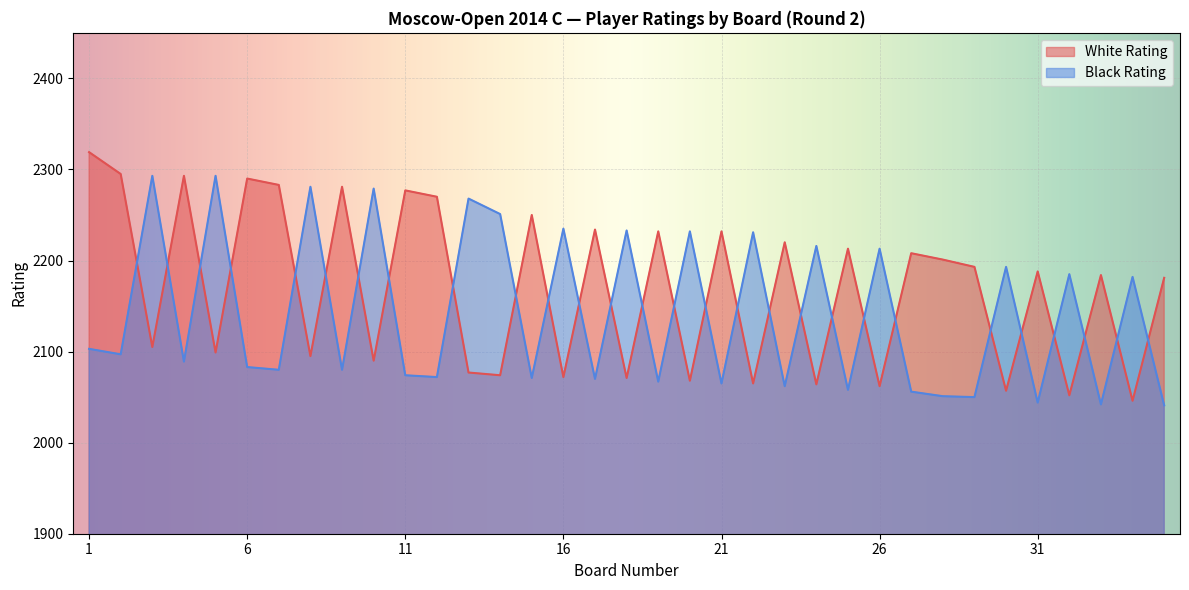

What is the difference between the second highest and second lowest values in the Black Rating series?

251